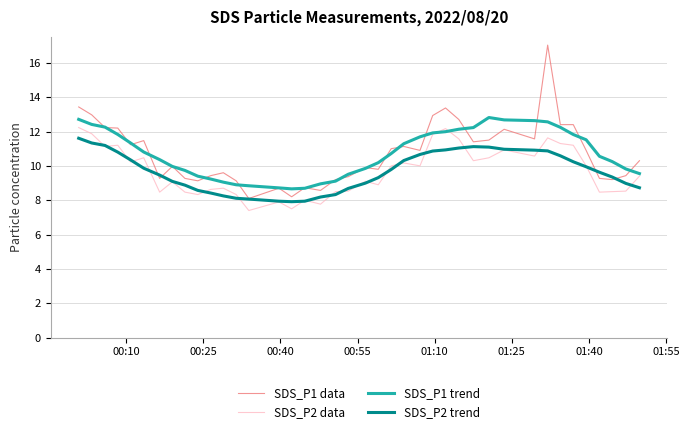

Which series has the widest spread of values?

SDS_P1 data